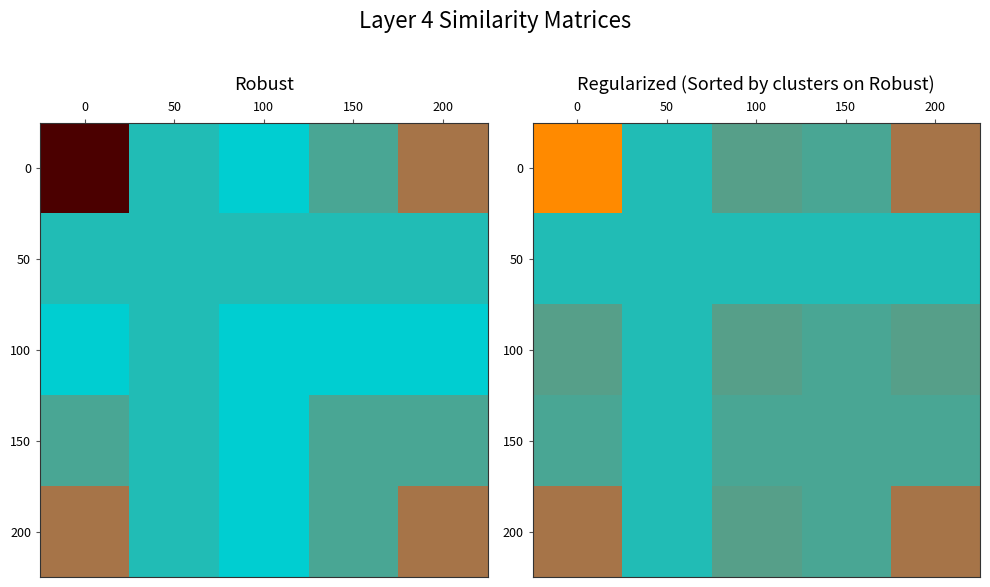

At 50, list the series in order from smallest to largest.

0, 50, 100, 150, 200